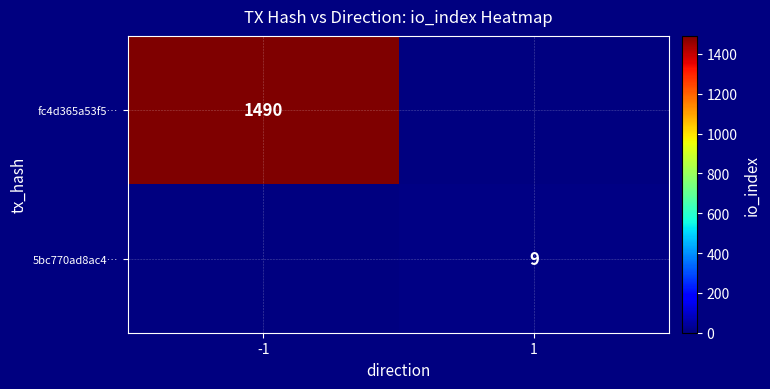

Is it true that 5bc770ad8ac4… equals 14 at 1?

False